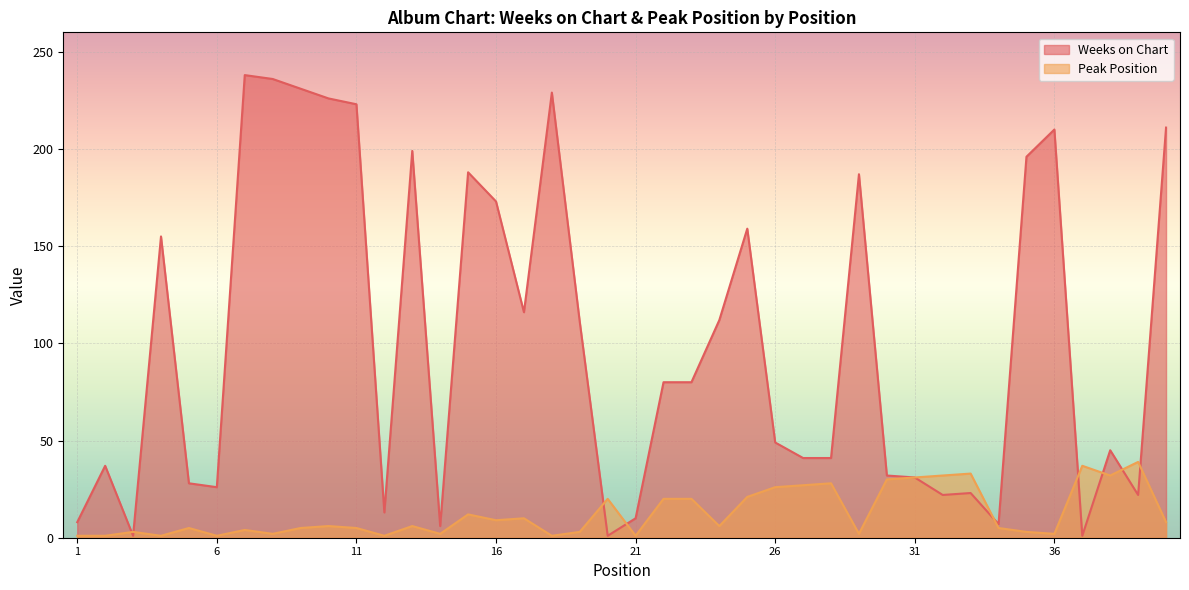

At which label does Peak Position first exceed 6?

15